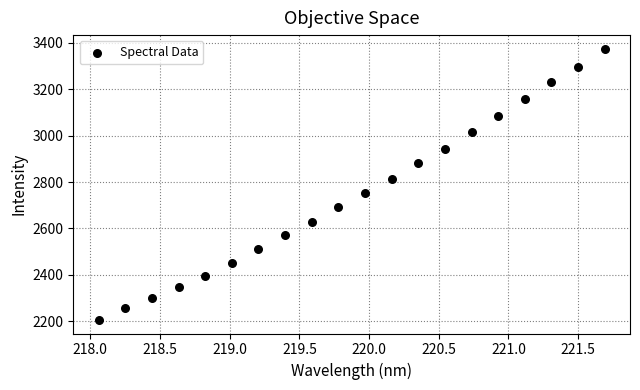

What Y value in the scatter plot is closest to 2790?

2813.3